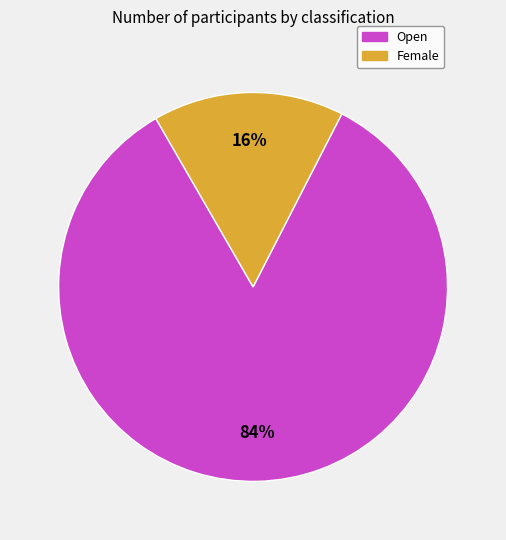

Is there any slice that represents more than half of the pie?

Yes